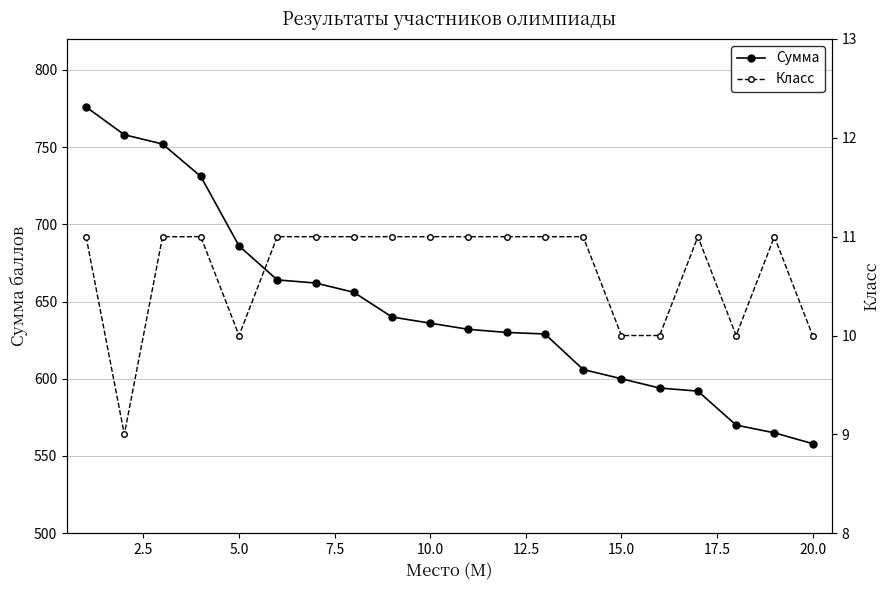

True or false: Класс and Сумма cross at least once.

False